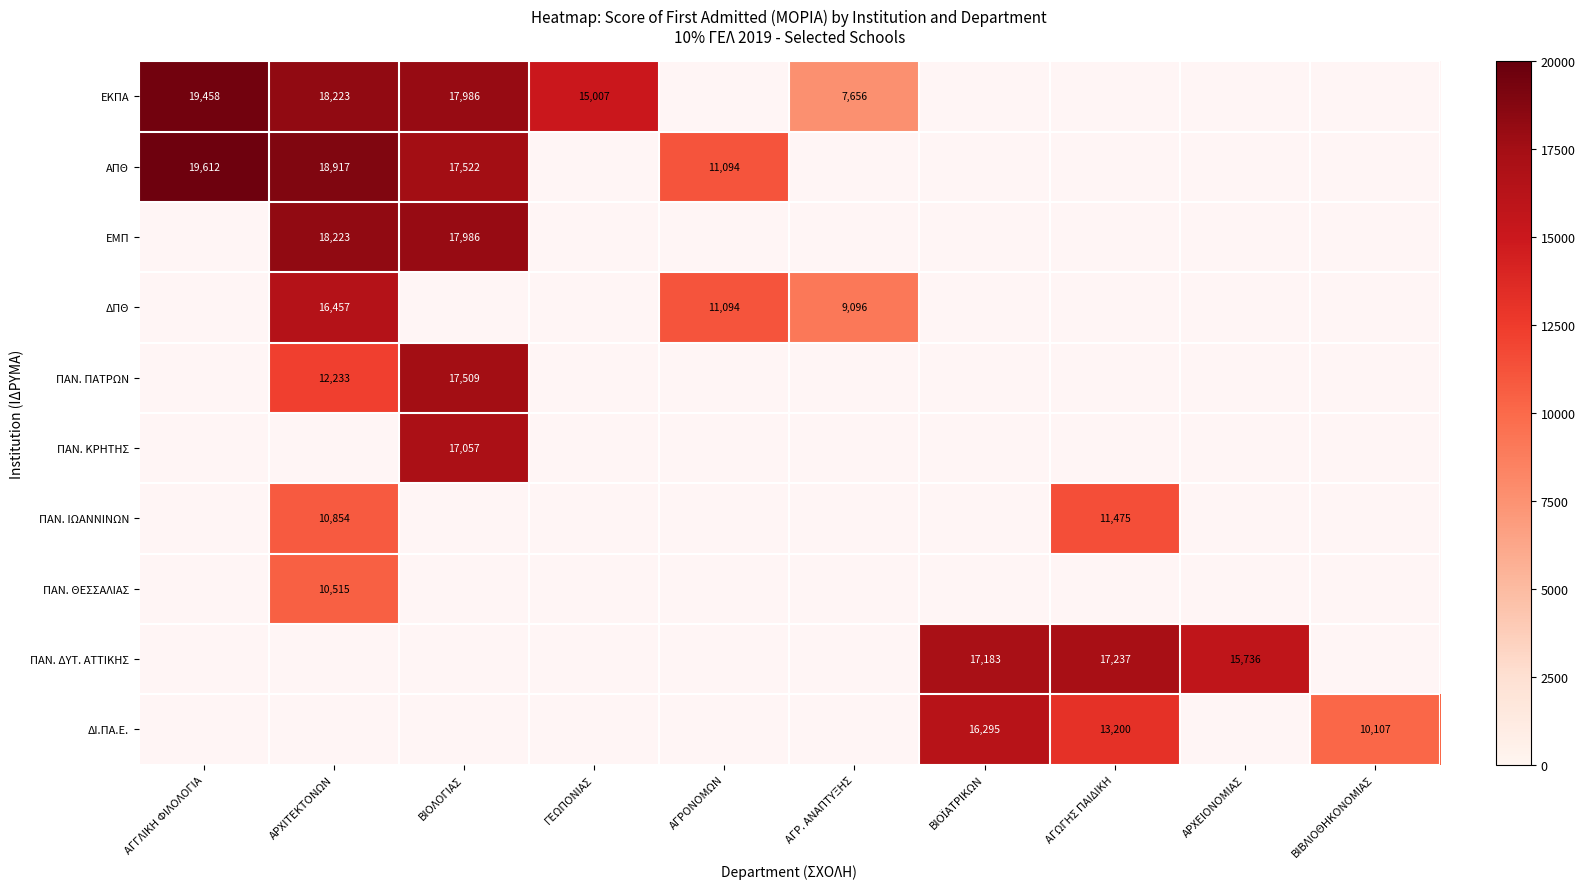

True or false: ΕΚΠΑ has a value of 7656 at ΑΓΡ. ΑΝΑΠΤΥΞΗΣ.

True